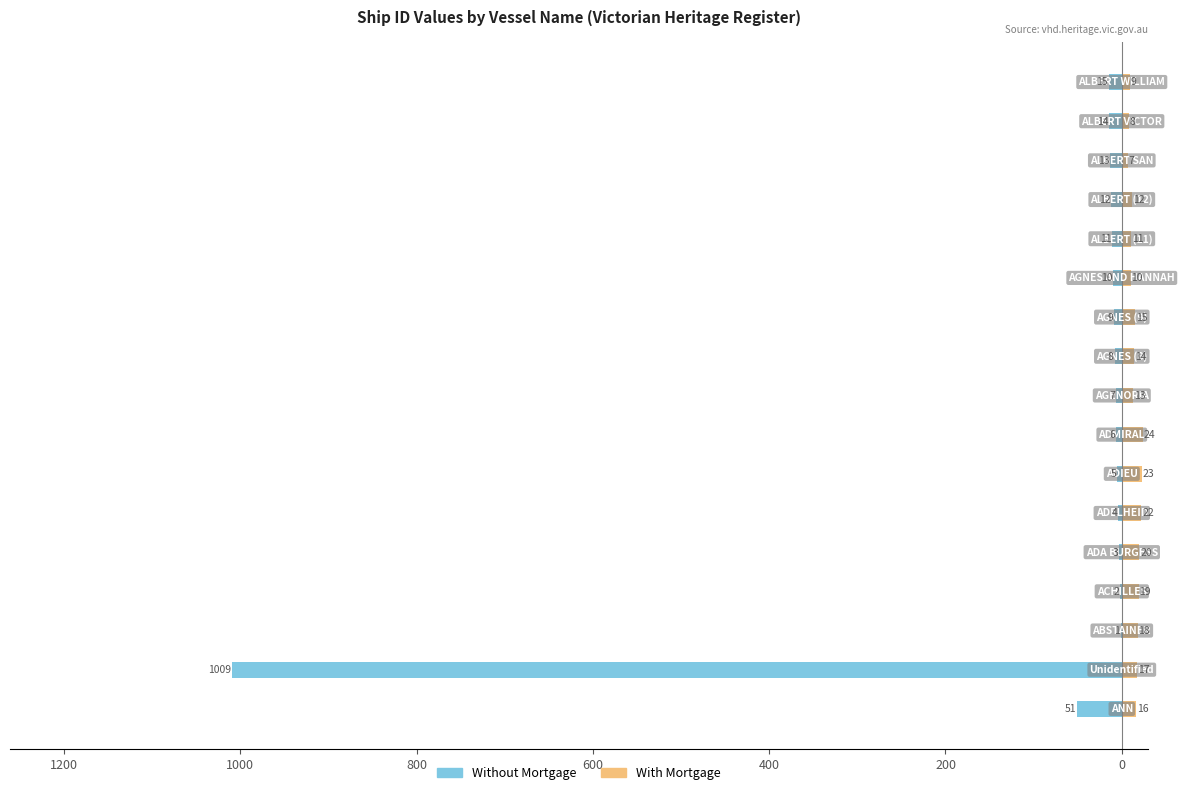

The value of With Mortgage at 15 is 13. True or false?

False